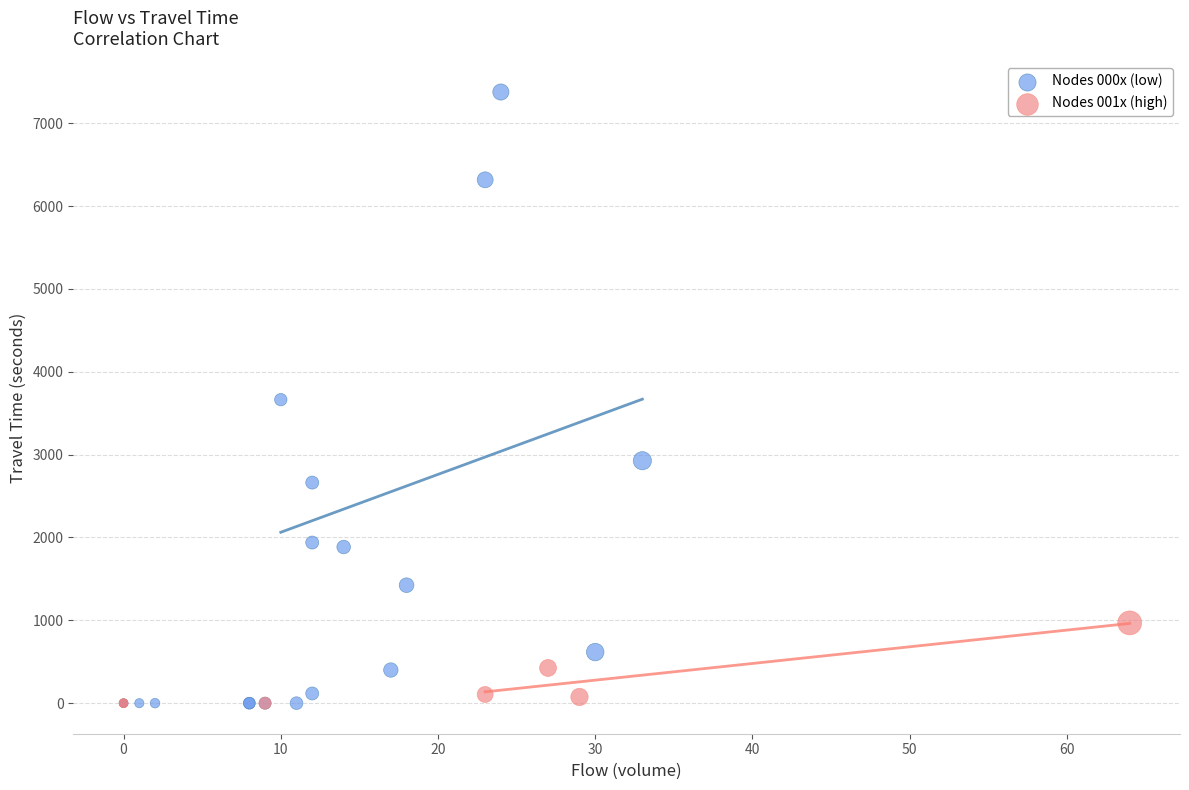

Which series contains the highest Y value?

Nodes 000x (low)